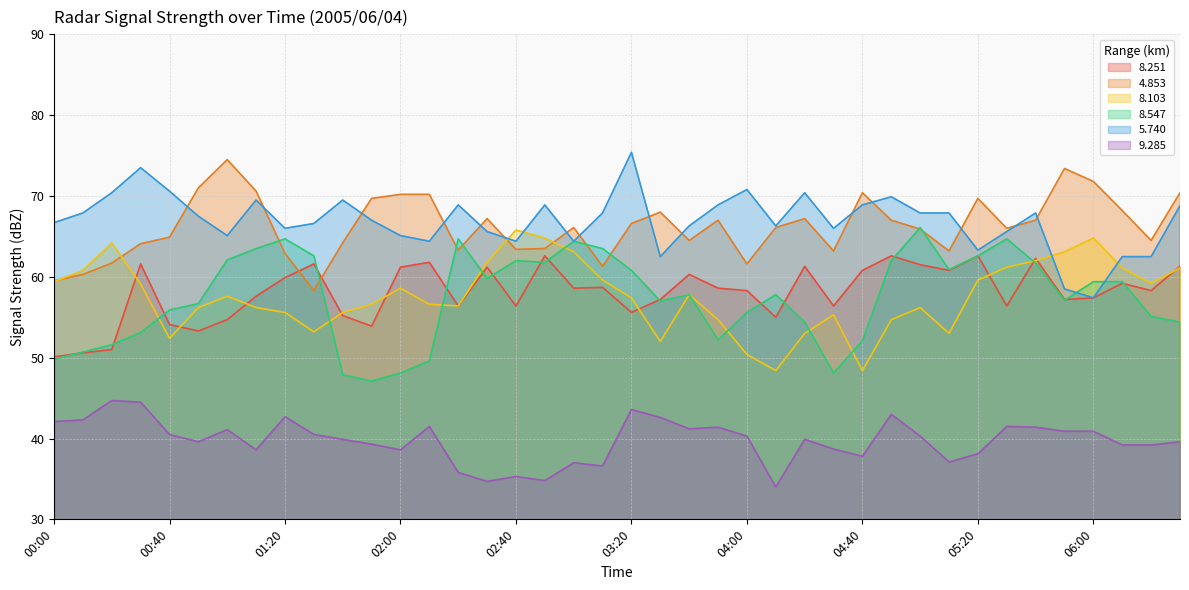

True or false:   8.103 has a value of 53.2 at 01:30.

True